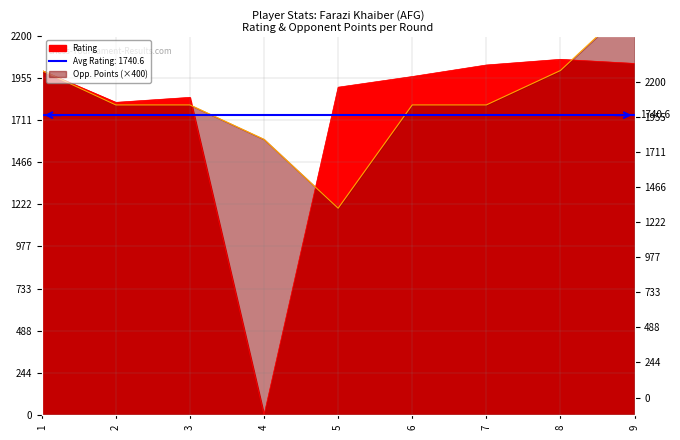

Which series has the largest total across all categories?

Opponent Points